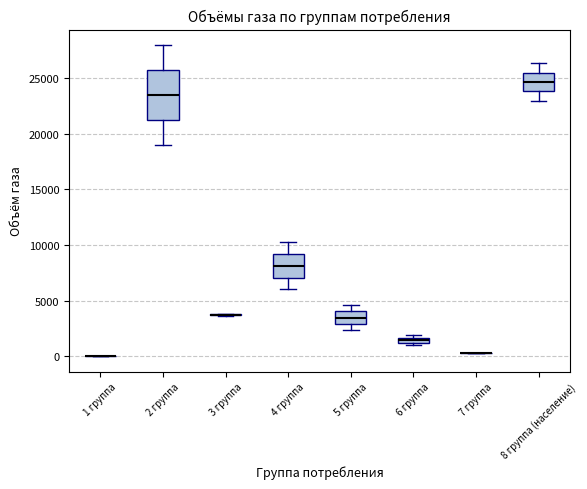

Comparing the boxes themselves (not the whiskers), which one is the tallest?

2 группа